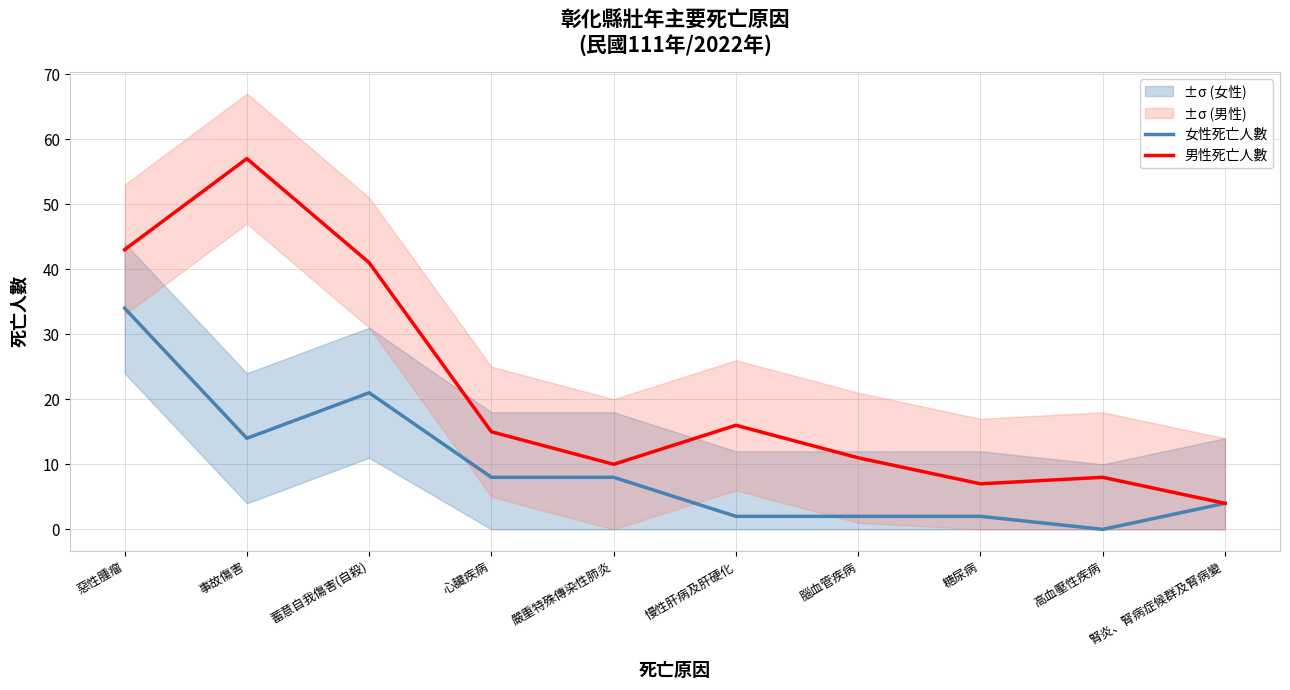

What is the label of the 2nd point from the left?

事故傷害